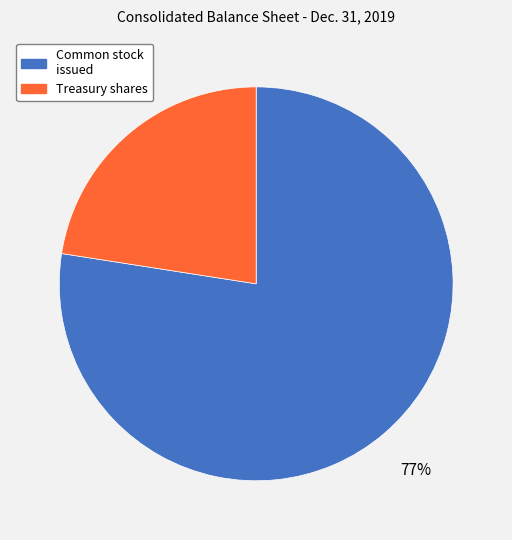

To the nearest percent, what is the average slice percentage?

50%